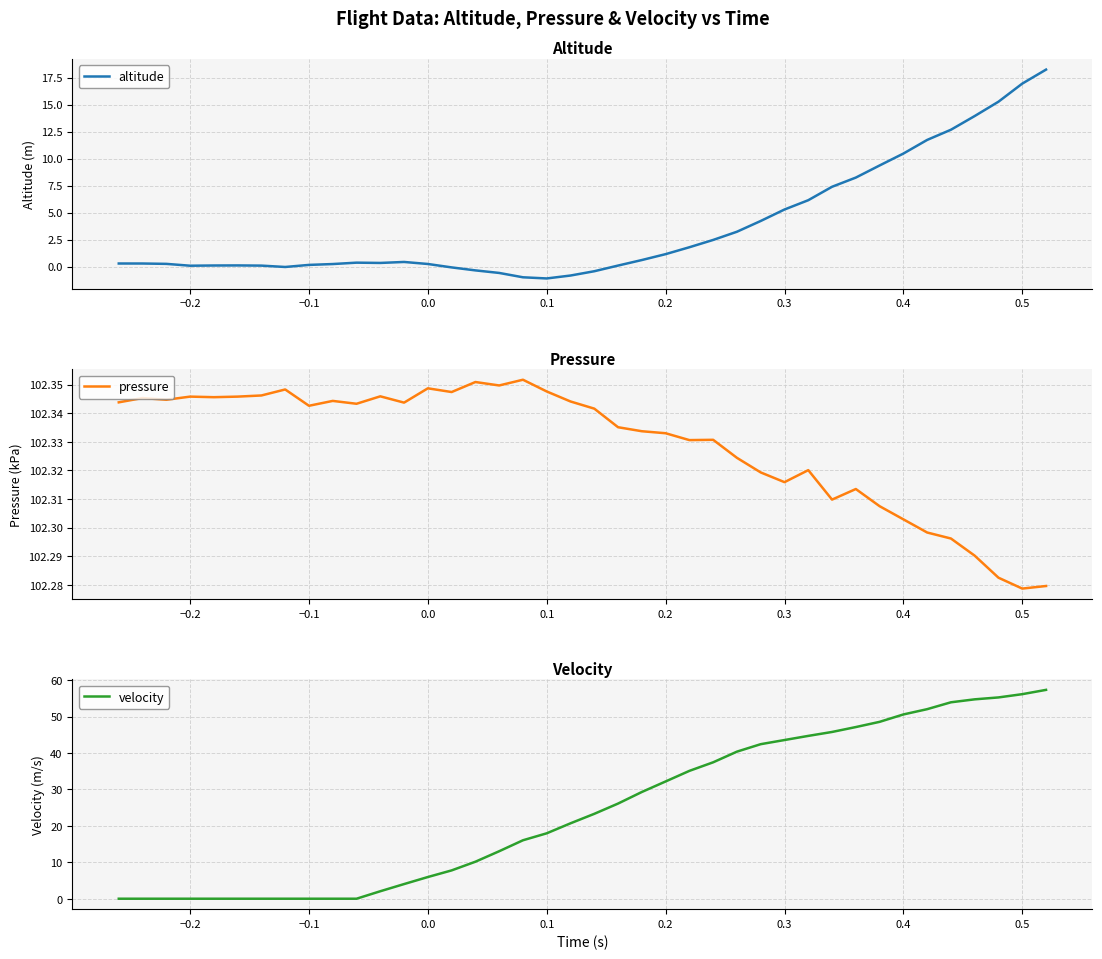

True or false: altitude has a value of 5.3 at 0.3.

True